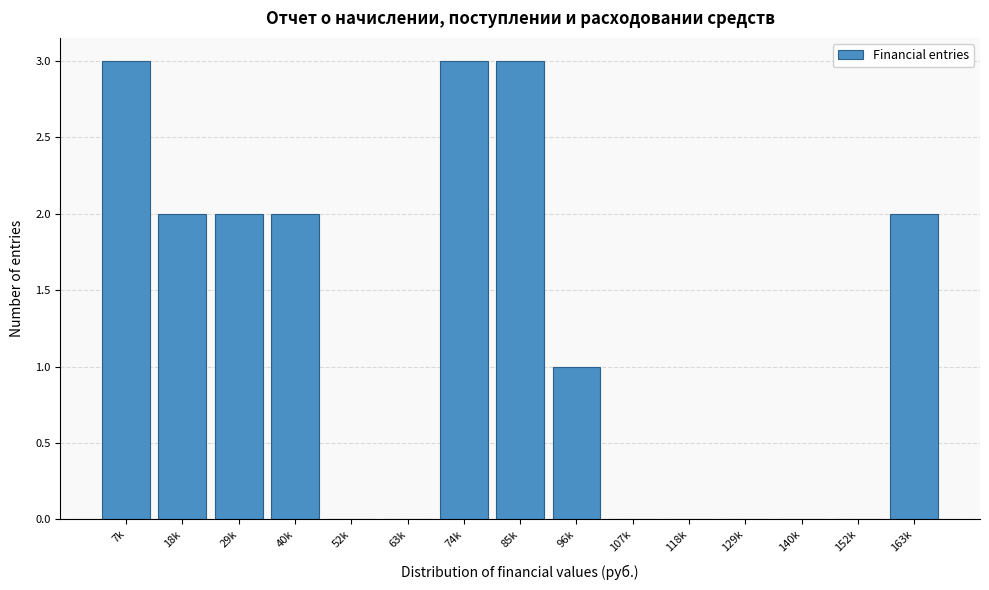

Reading left to right, extract all data points from this chart.

7k=3	18k=2	29k=2	40k=2	52k=0	63k=0	74k=3	85k=3	96k=1	107k=0	118k=0	129k=0	140k=0	152k=0	163k=2